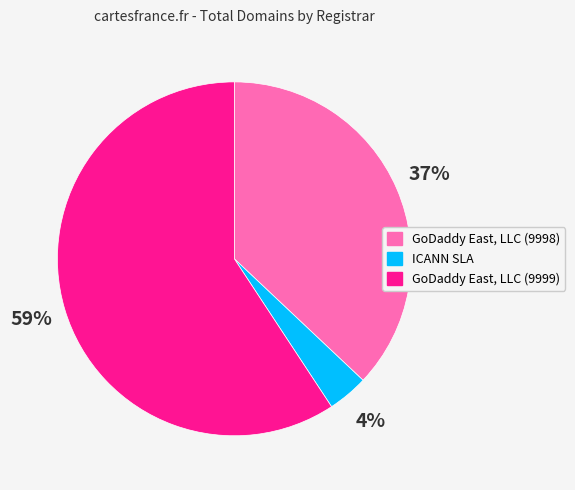

Combined, do GoDaddy East, LLC (9999) and GoDaddy East, LLC (9998) account for over 50%?

Yes